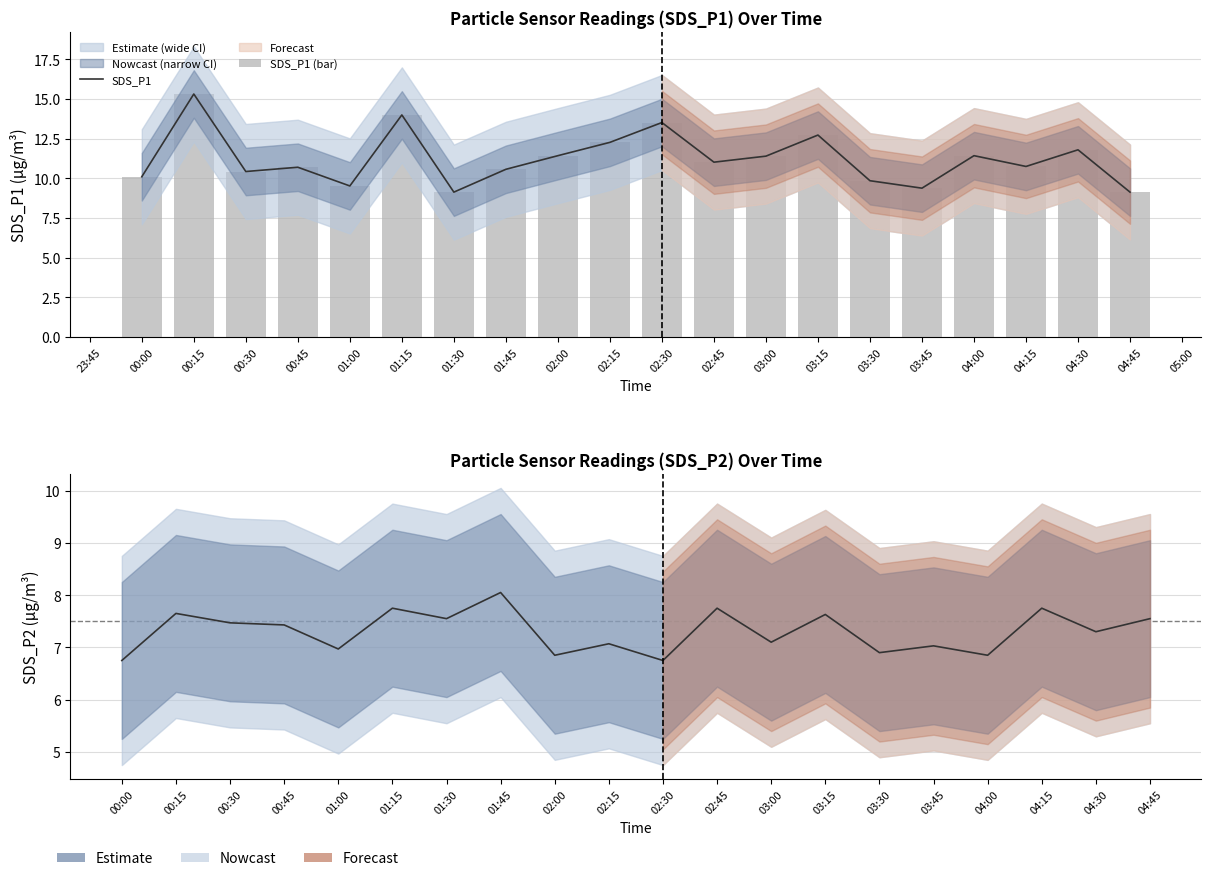

Is the value of SDS_P1 (bar) at 04:00 greater than the value of SDS_P2 at 00:15?

Yes